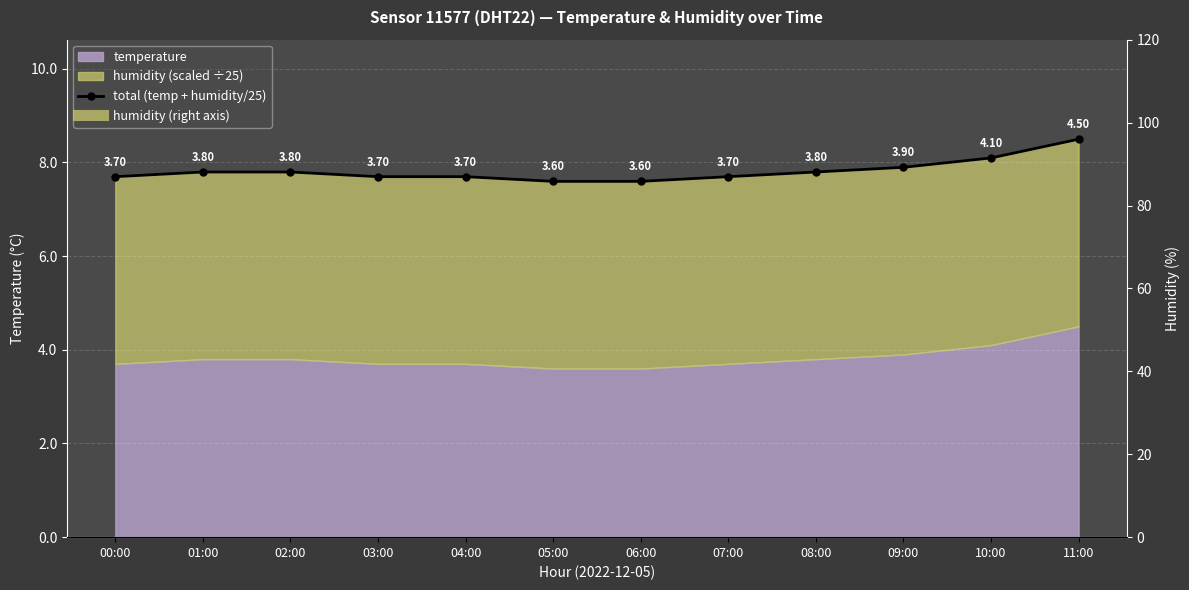

Count the values in the range 7 to 8.

10